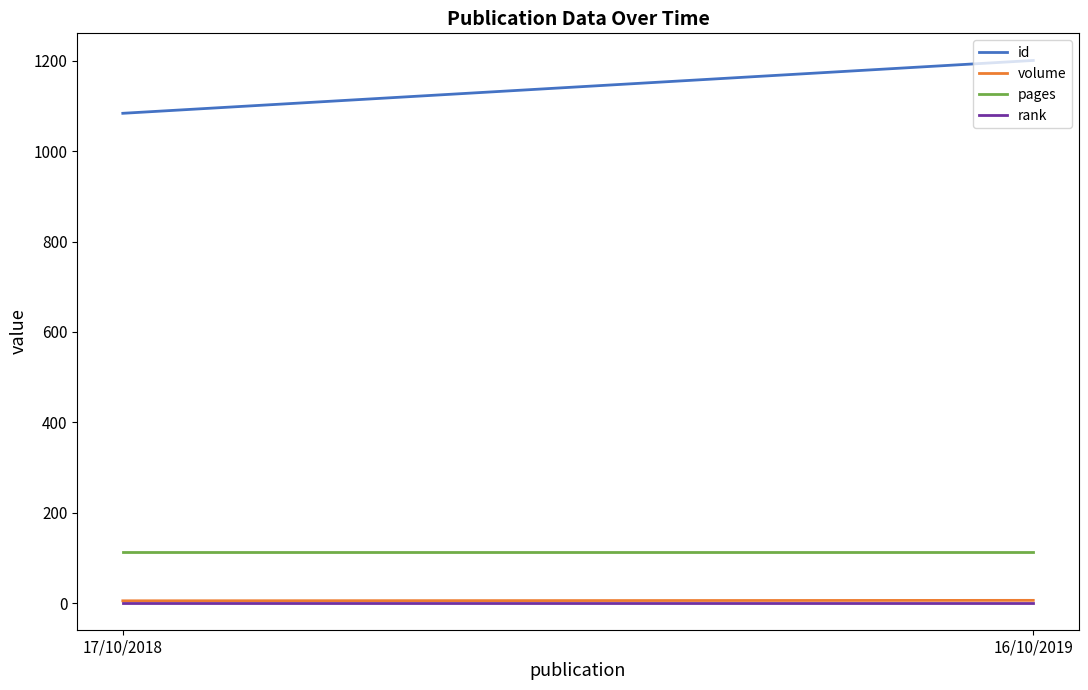

Reading left to right, what are all the values shown in this chart?

id: 17/10/2018=1084	16/10/2019=1201
volume: 17/10/2018=5	16/10/2019=6
pages: 17/10/2018=112	16/10/2019=112
rank: 17/10/2018=1	16/10/2019=1